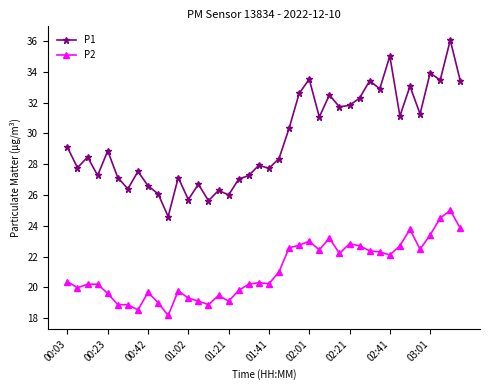

Which series has the largest total across all categories?

P1